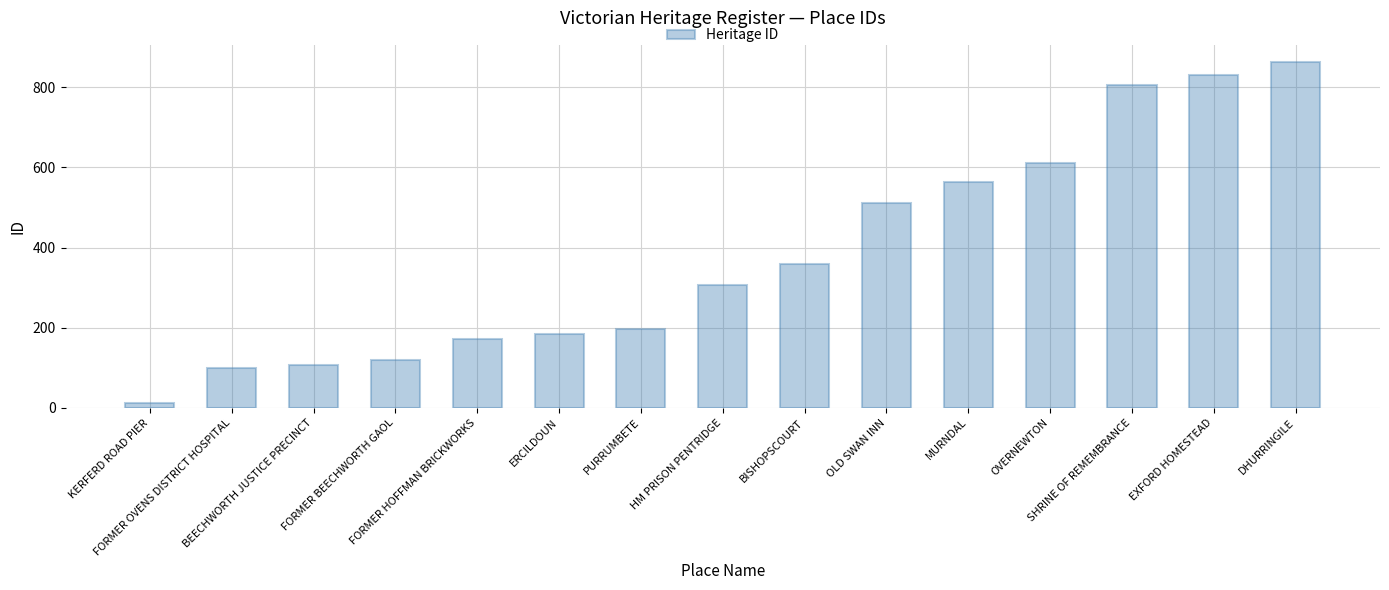

Which has a higher value, EXFORD HOMESTEAD or OVERNEWTON?

EXFORD HOMESTEAD